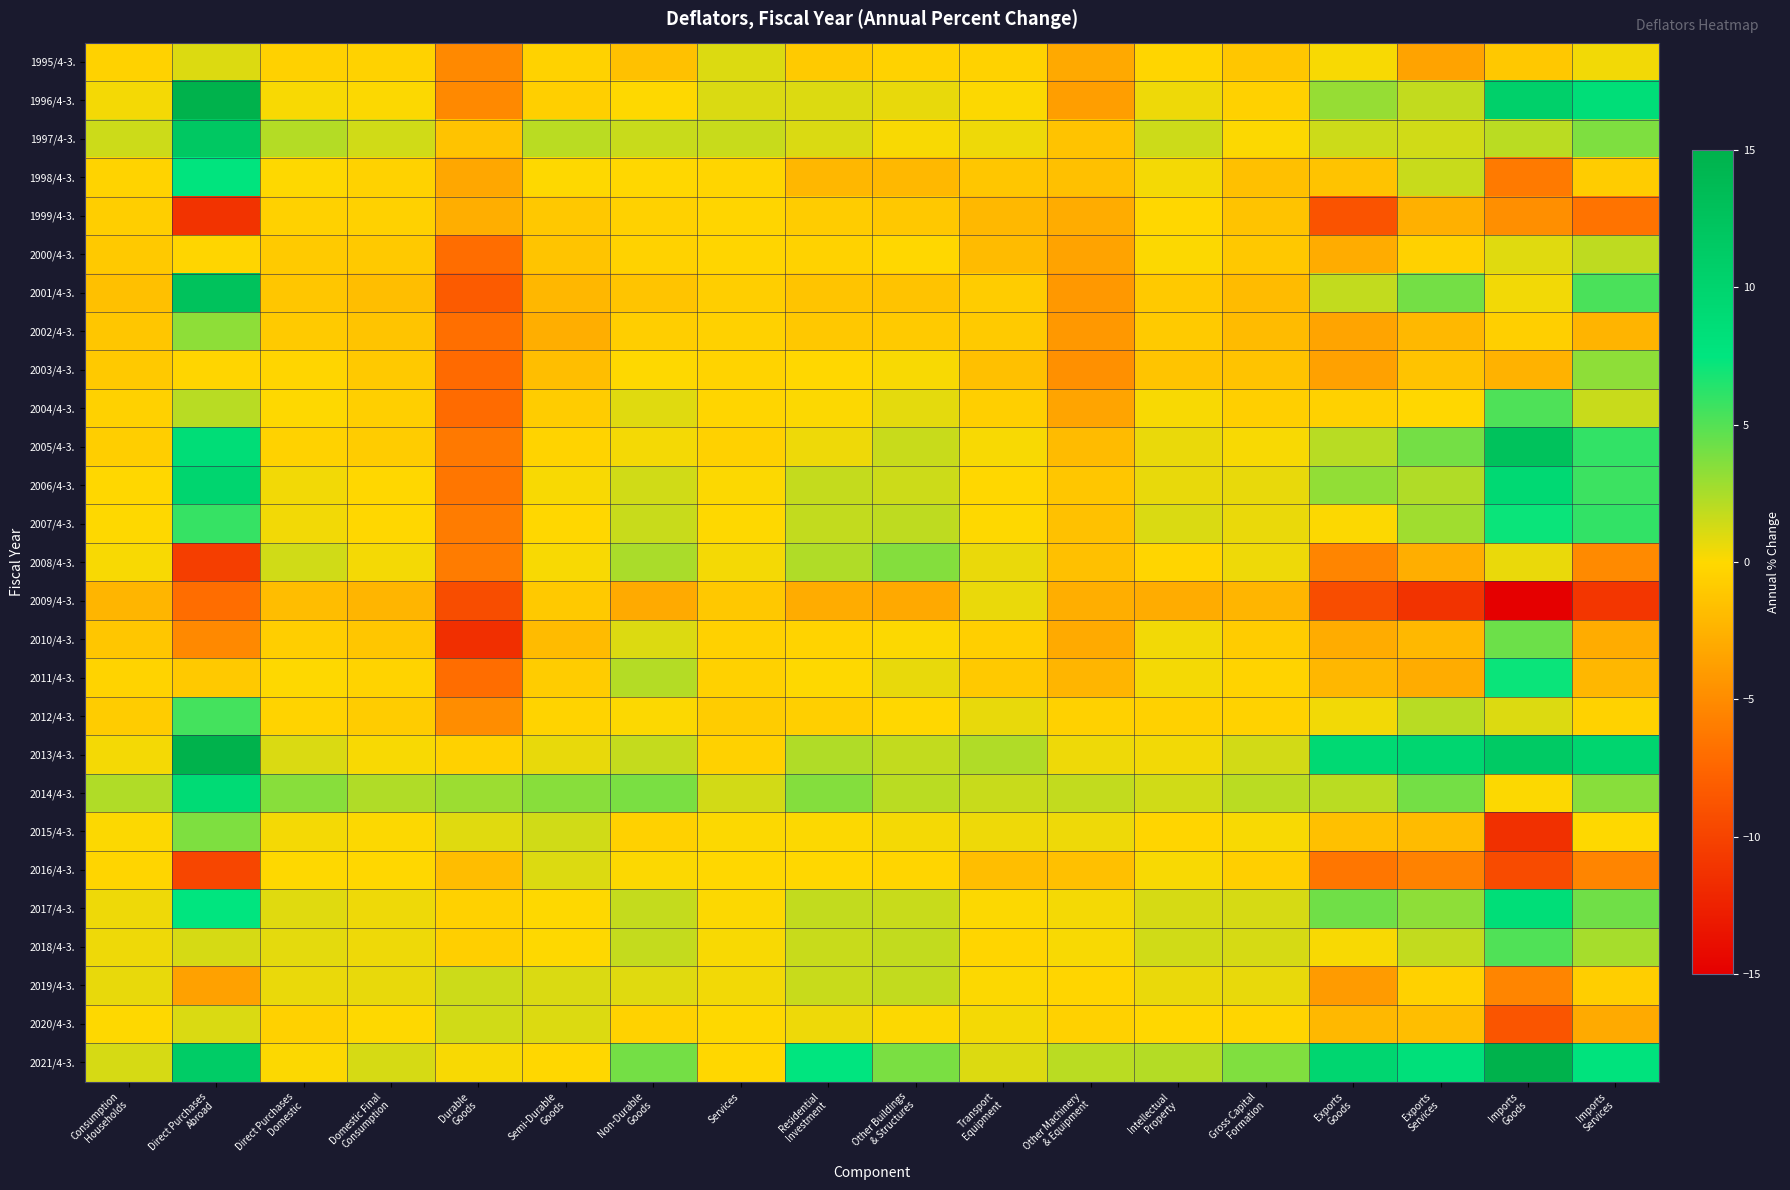

What is the spread (max minus min) of values at Exports
Goods?

19.0